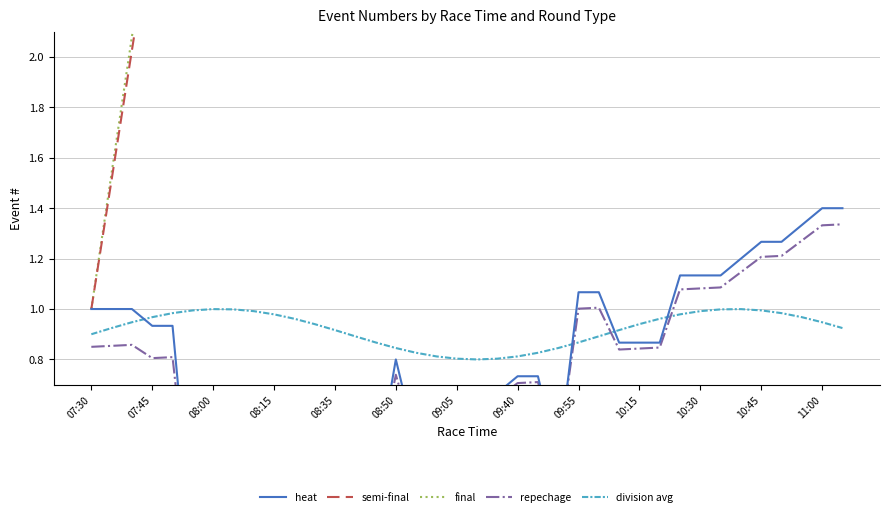

True or false: final has more than 2 points higher than both neighbors.

False